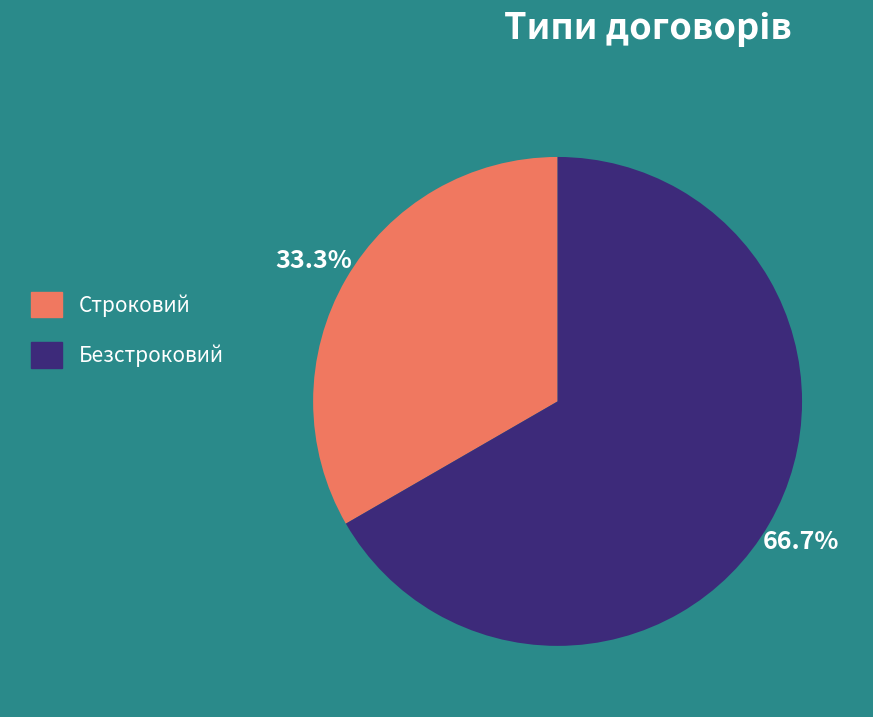

Rank the categories by value from lowest to highest.

Строковий, Безстроковий